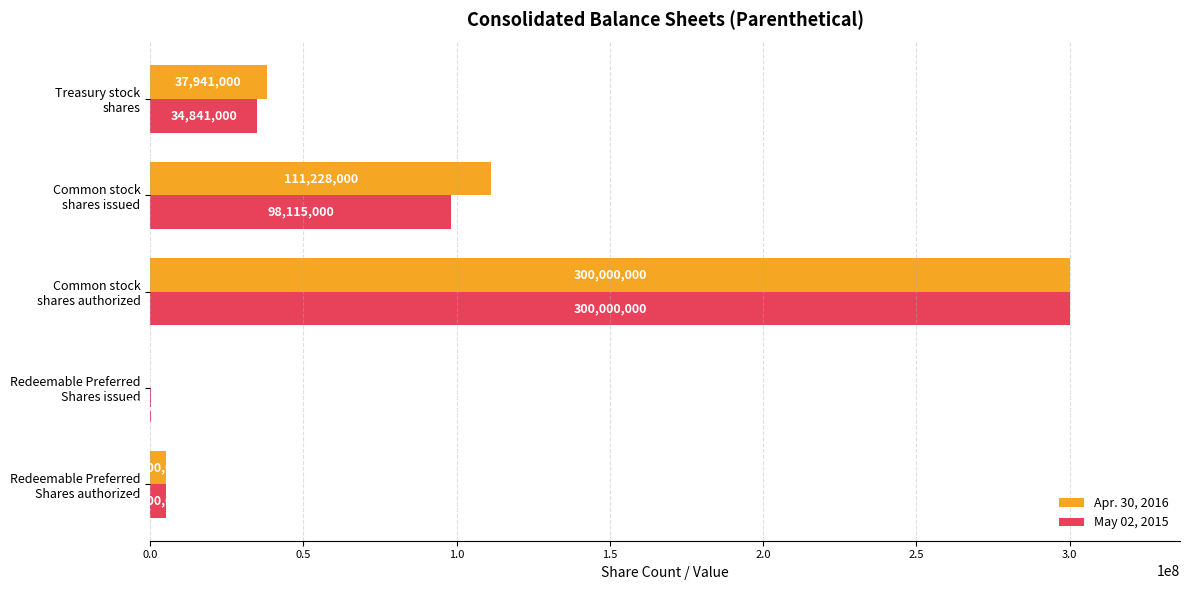

What is the average value of the Apr. 30, 2016 series?

90833800